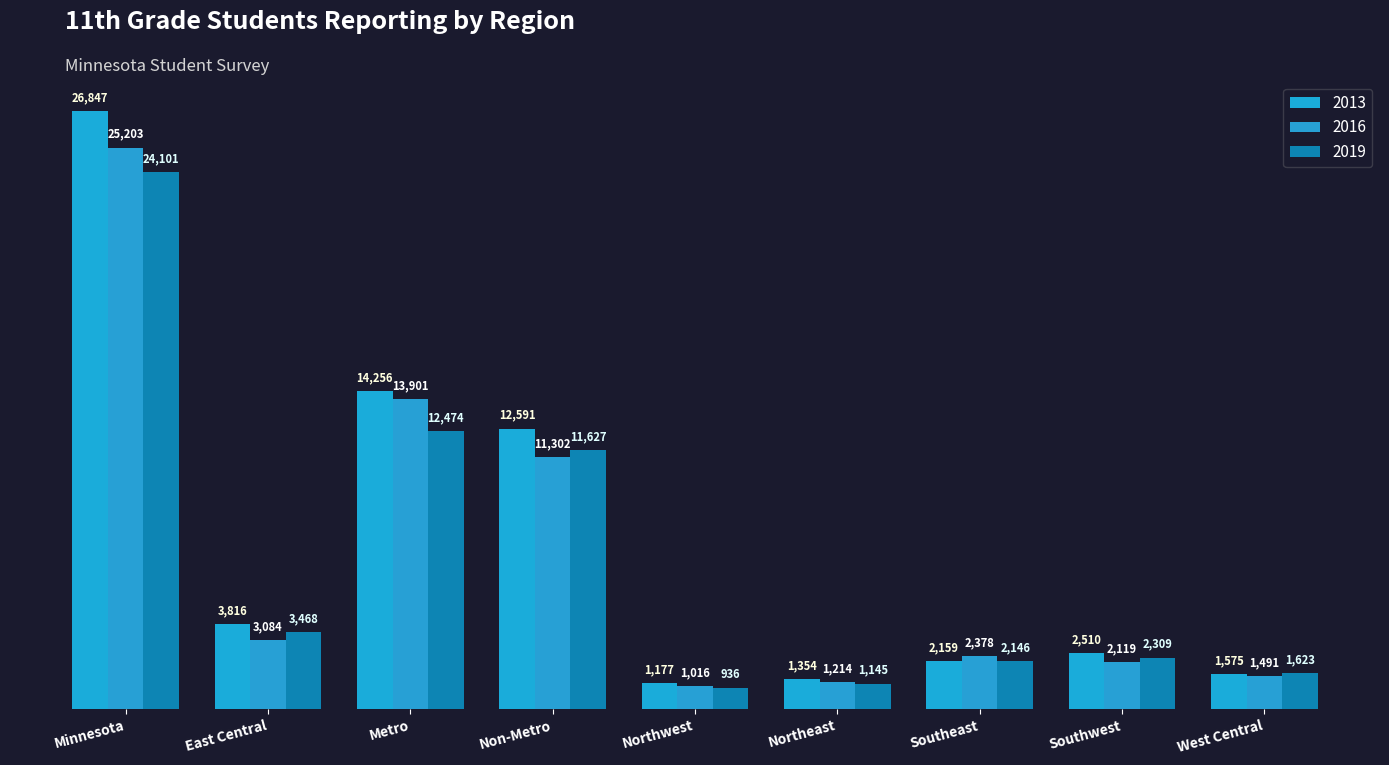

Which series has the largest total across all categories?

2013